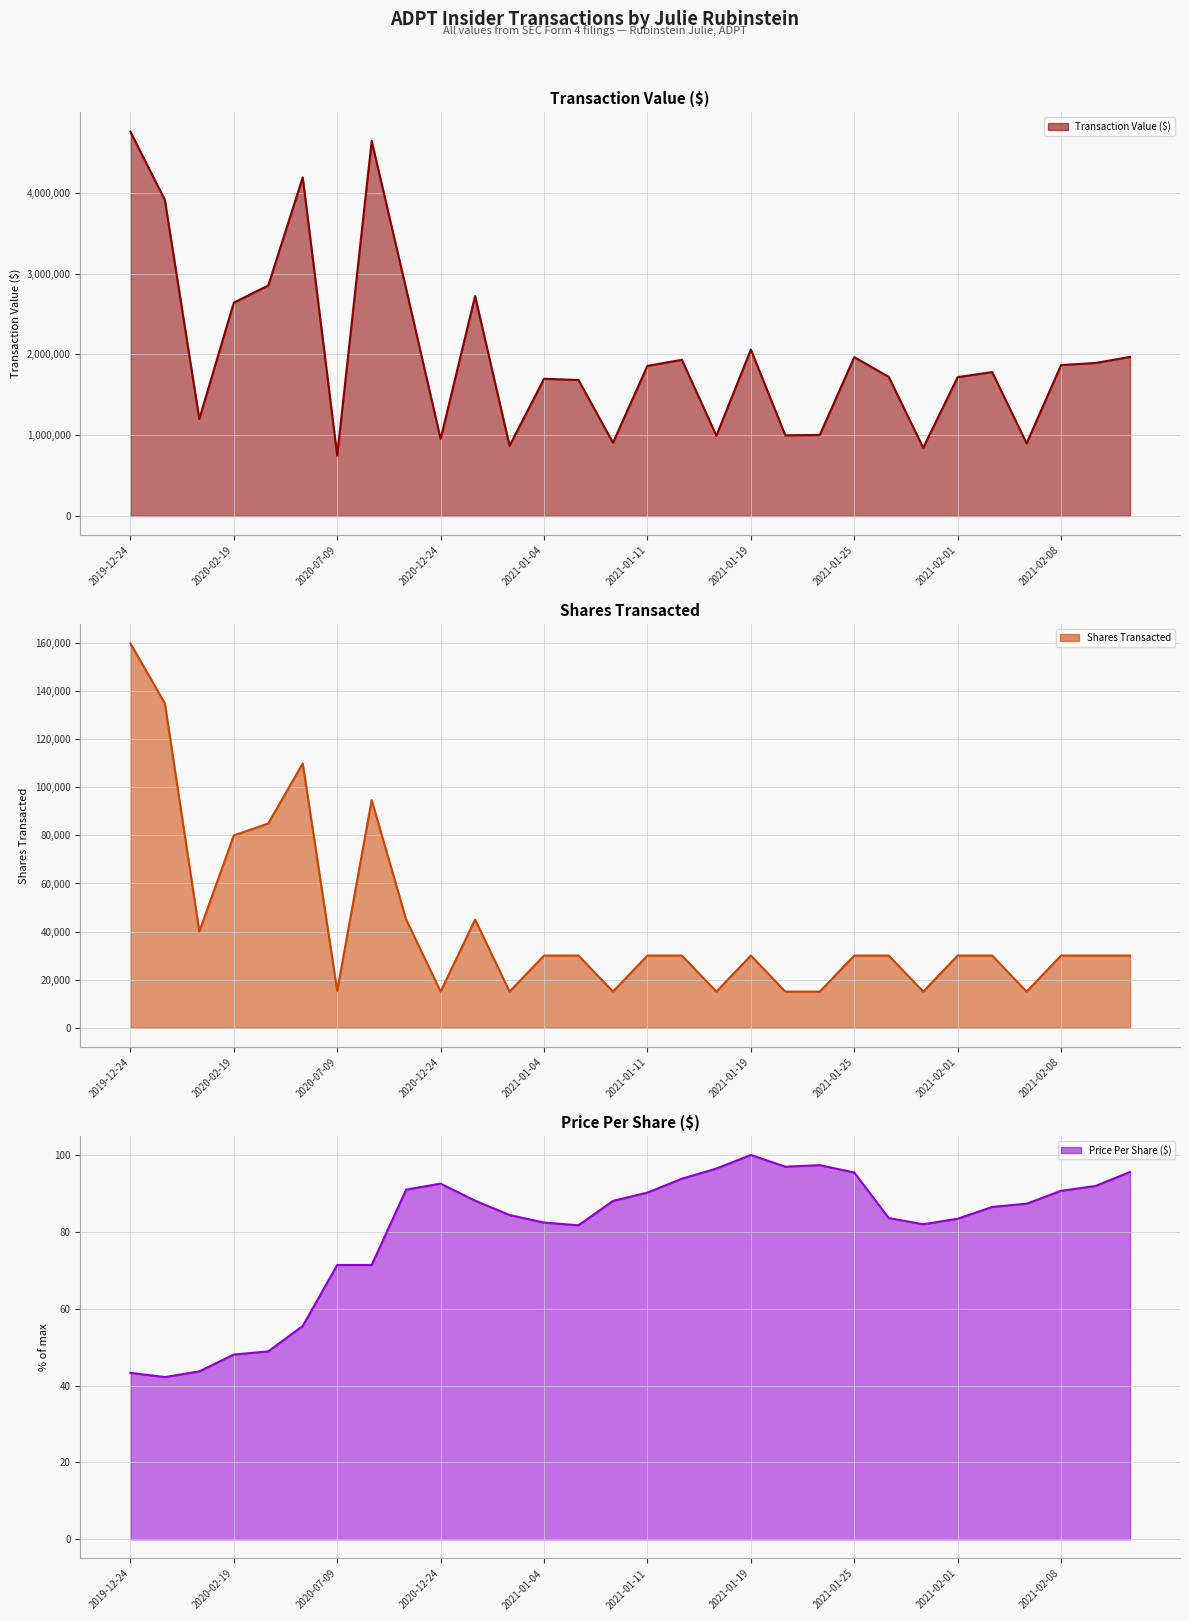

Between 2021-01-22 and 2020-07-09, which is larger?

2021-01-22